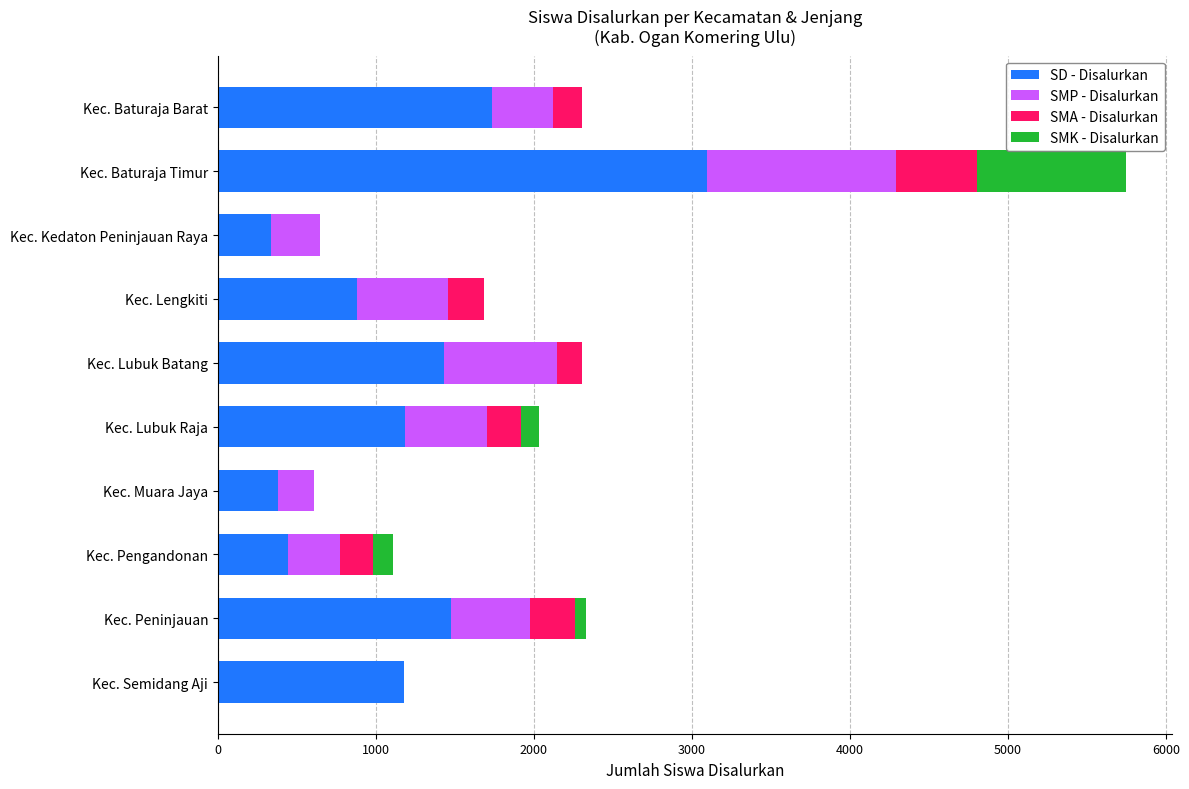

The SD - Disalurkan series shows 1738 at Kec. Baturaja Barat. True or false?

True